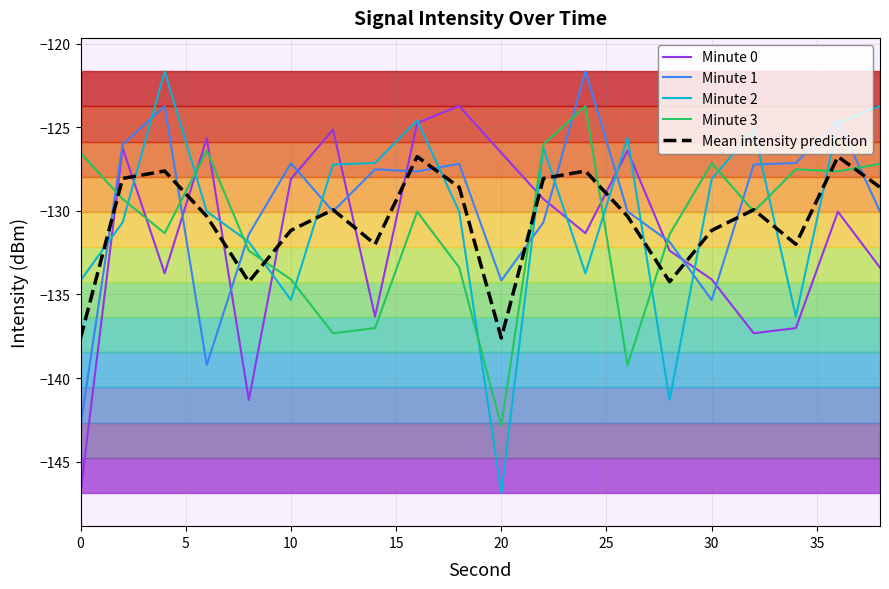

What is the smallest value displayed?

-146.9